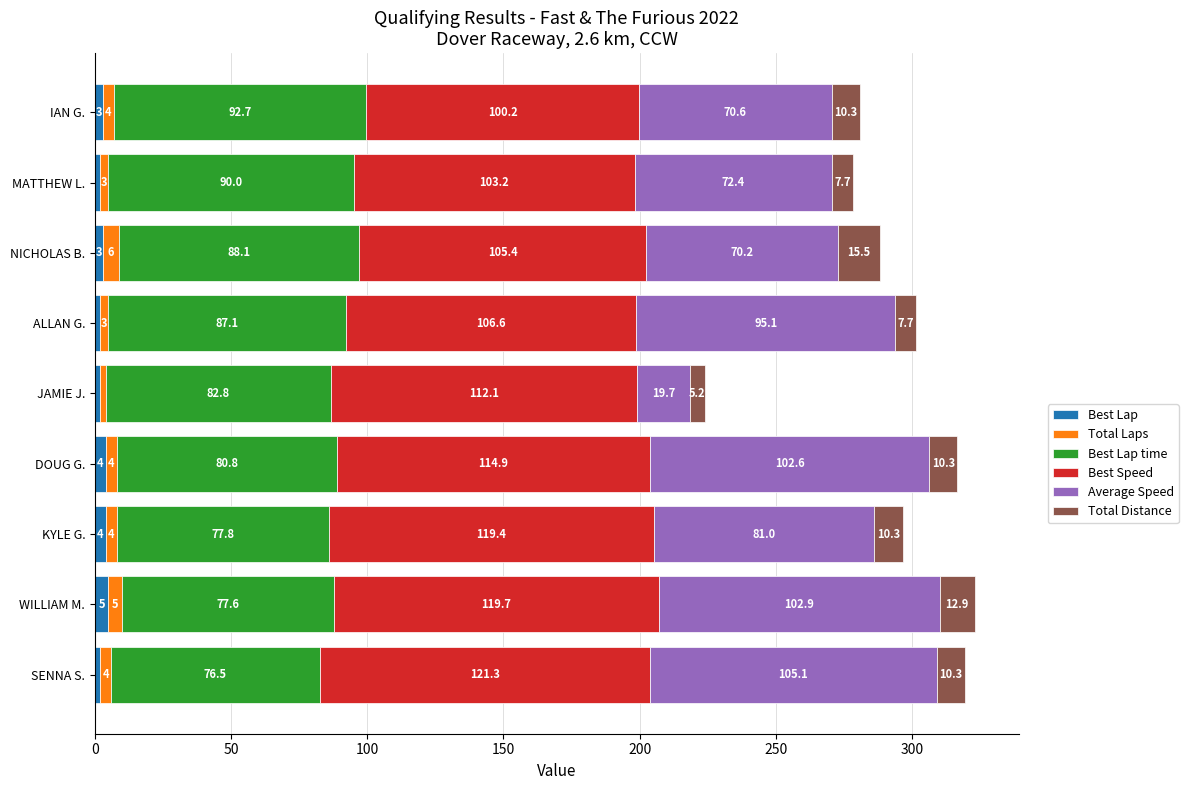

What is the total value across all series at WILLIAM M.?

323.1